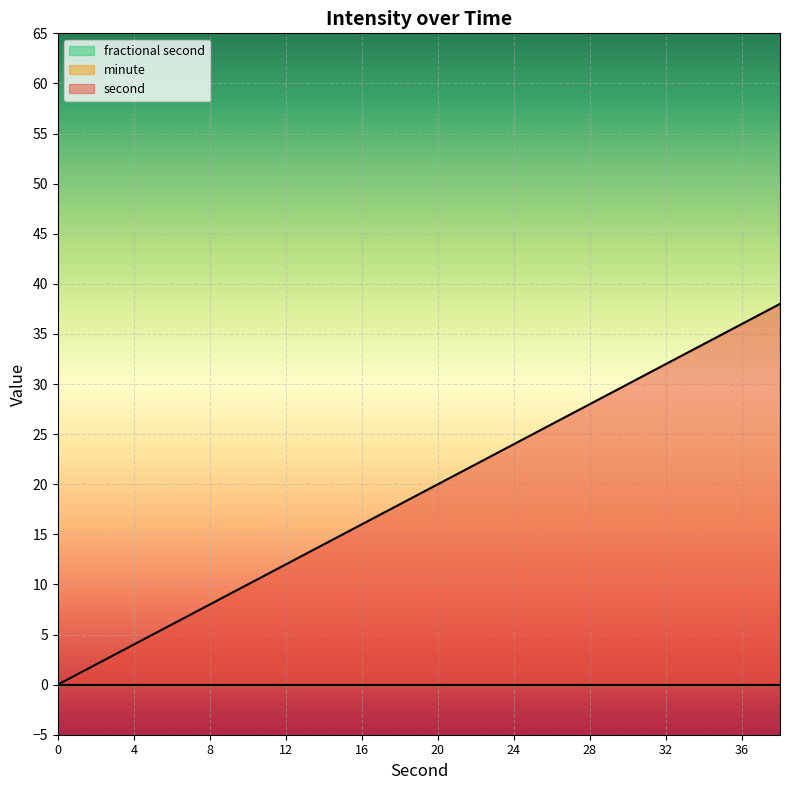

Where does the second series first go above 20?

22